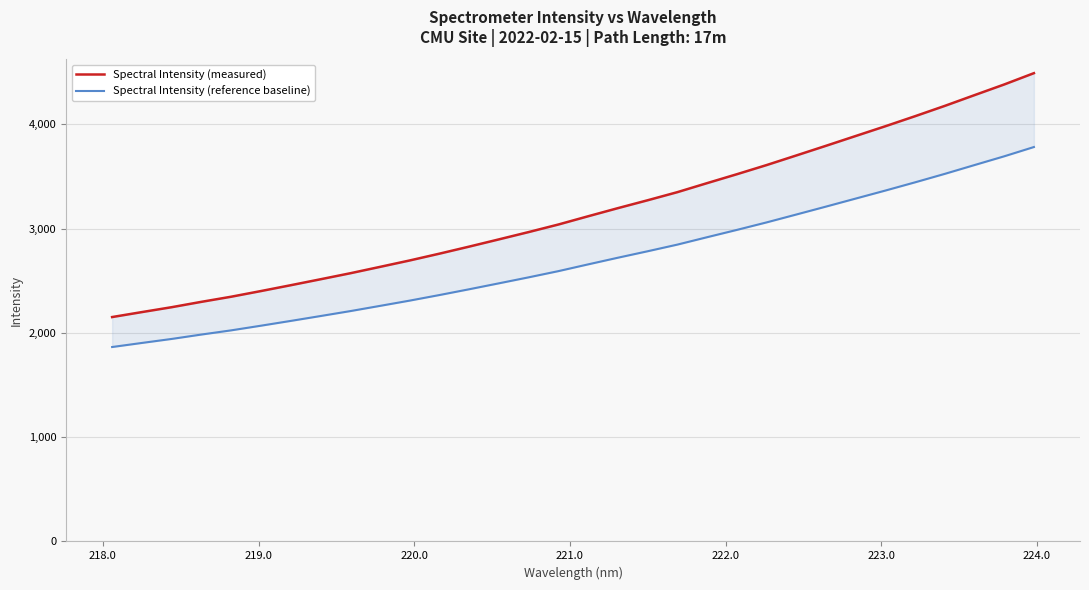

Does the chart display data point markers on the line(s)?

No